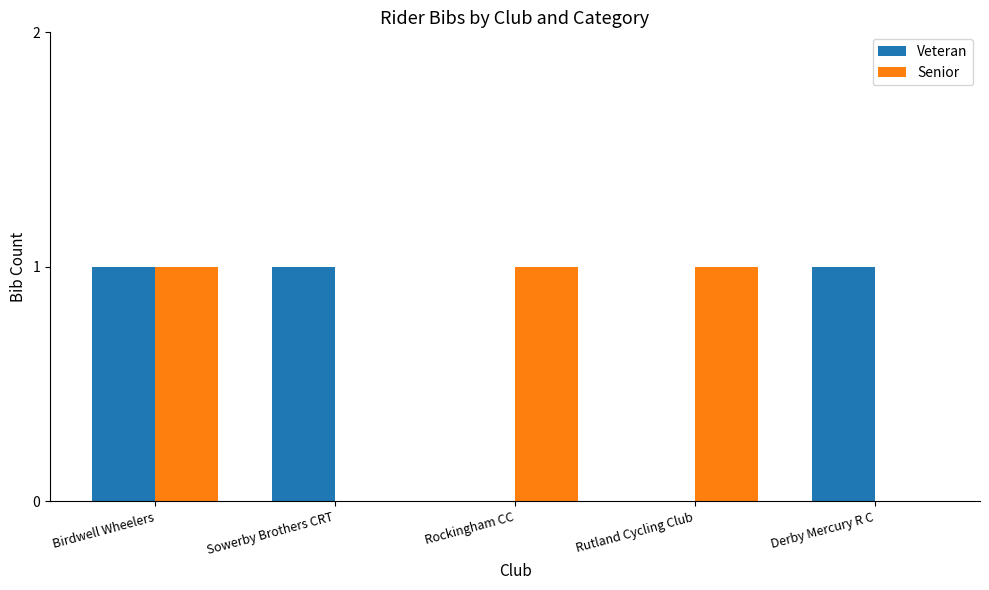

Is the value of Veteran at Rutland Cycling Club greater than the value of Senior at Rockingham CC?

No